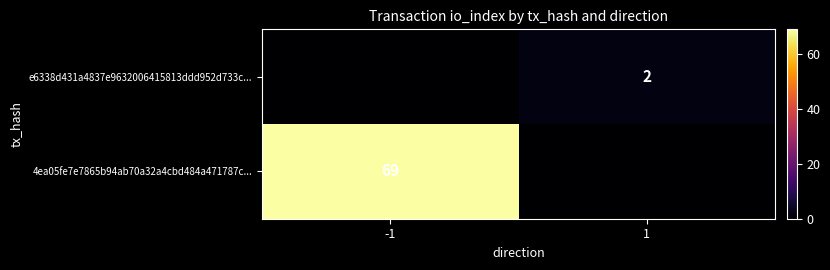

Which label corresponds to the largest value in the chart?

-1